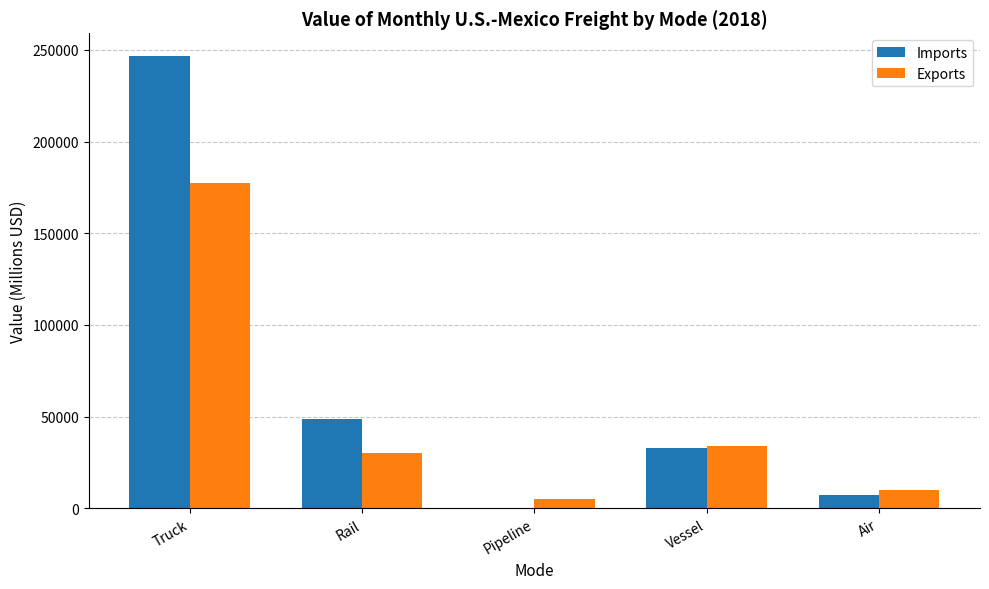

Which label corresponds to the largest value in the chart?

Truck